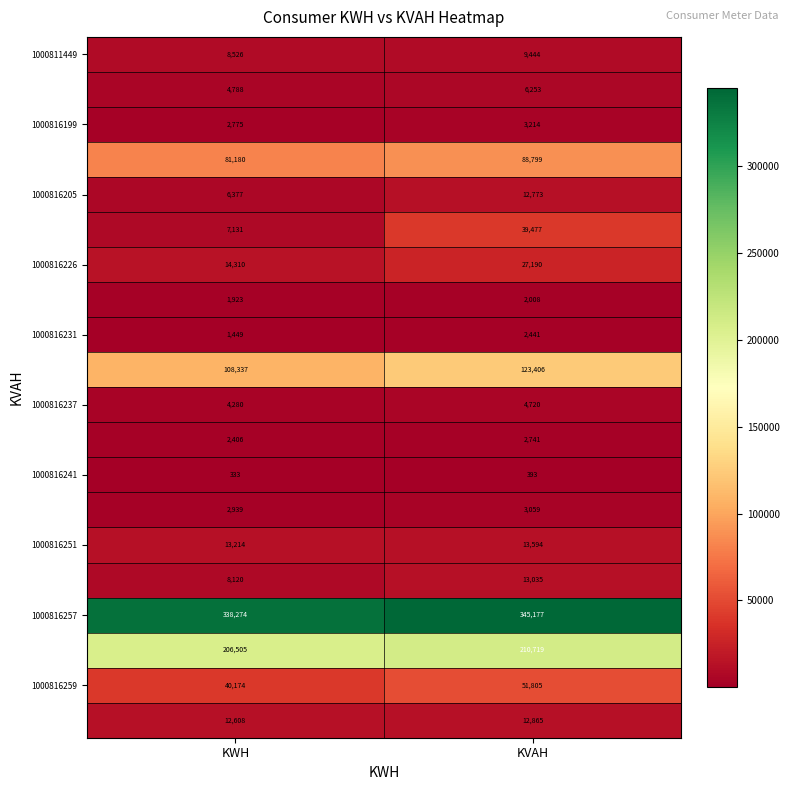

What is the spread (max minus min) of values at KVAH?

344784